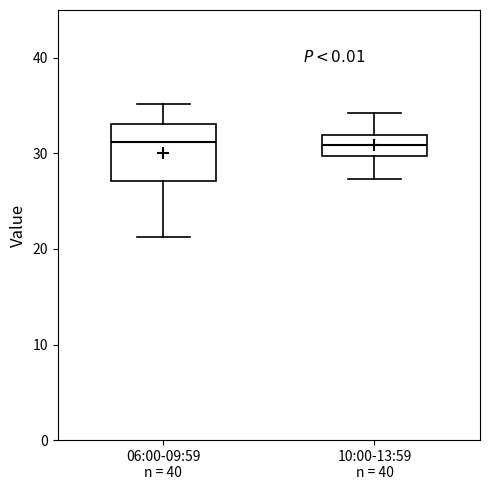

Reading left to right, transcribe this box plot: for each box, give where its median line is, the range the box spans, and where its two whiskers end, as read against the y-axis. The values are not printed on the chart, so give them approximately, as read against the axis.

06:00-09:59 n = 40: median 31, box 27 to 33, whiskers 21 to 35
10:00-13:59 n = 40: median 31, box 30 to 32, whiskers 27 to 34